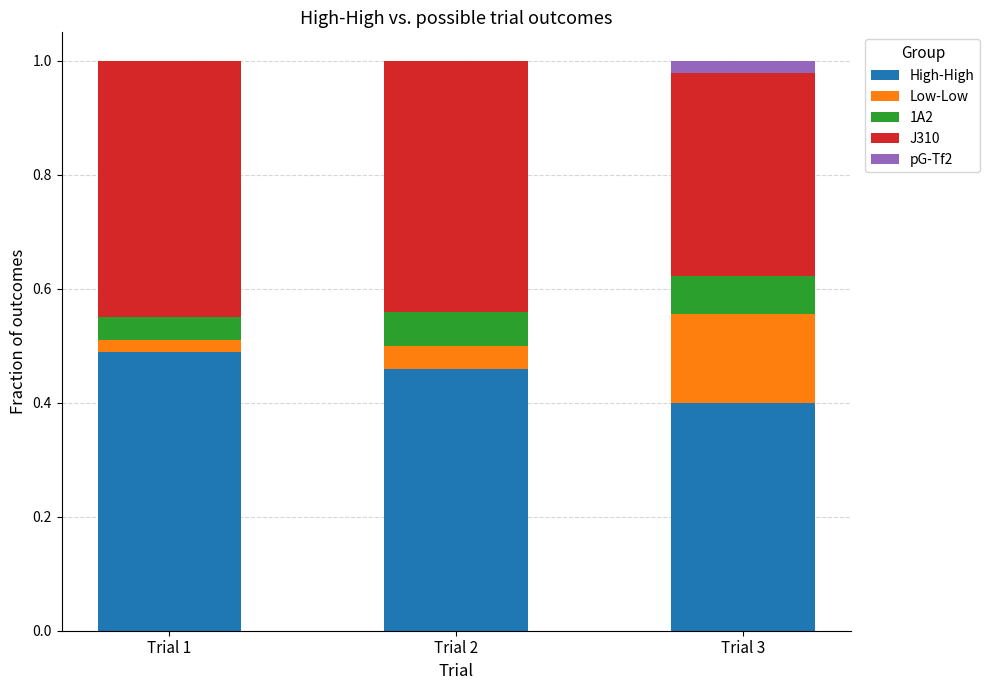

Is it true that High-High equals 0.8 at Trial 2?

False